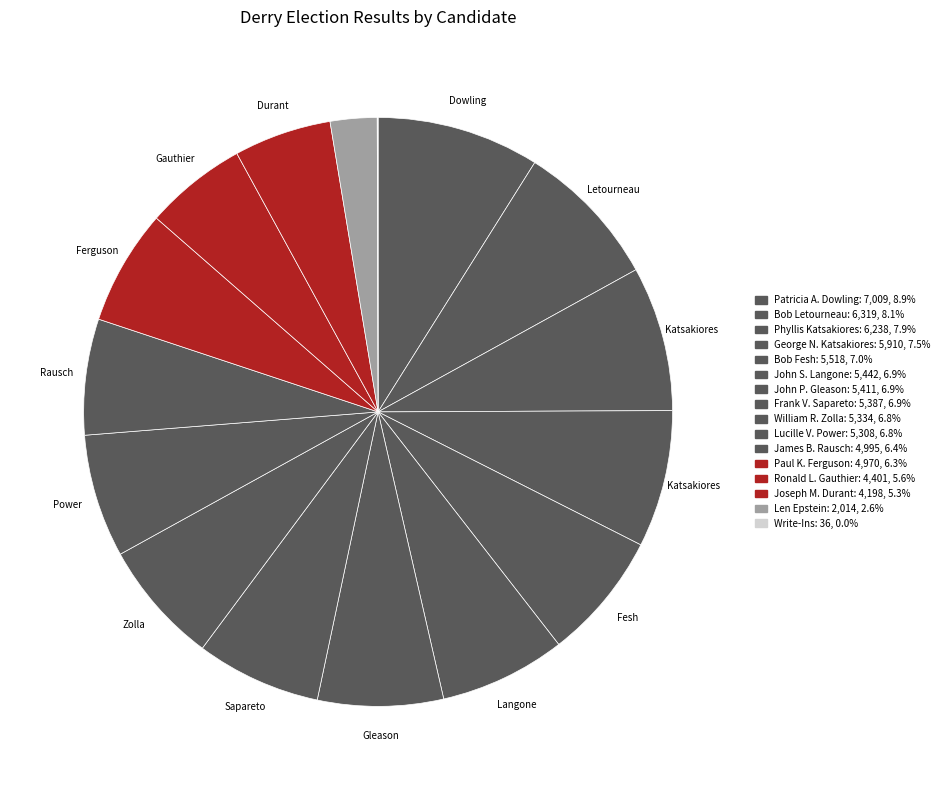

Is there any slice that represents more than half of the pie?

No